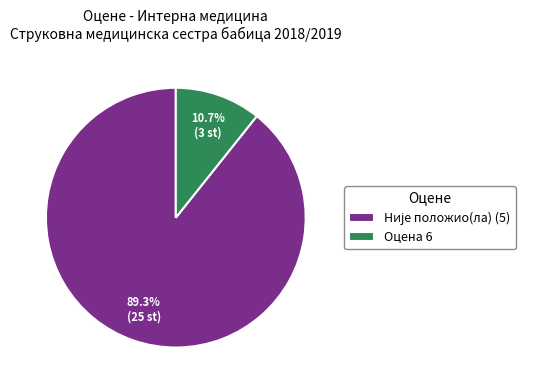

Is there any slice that represents more than half of the pie?

Yes